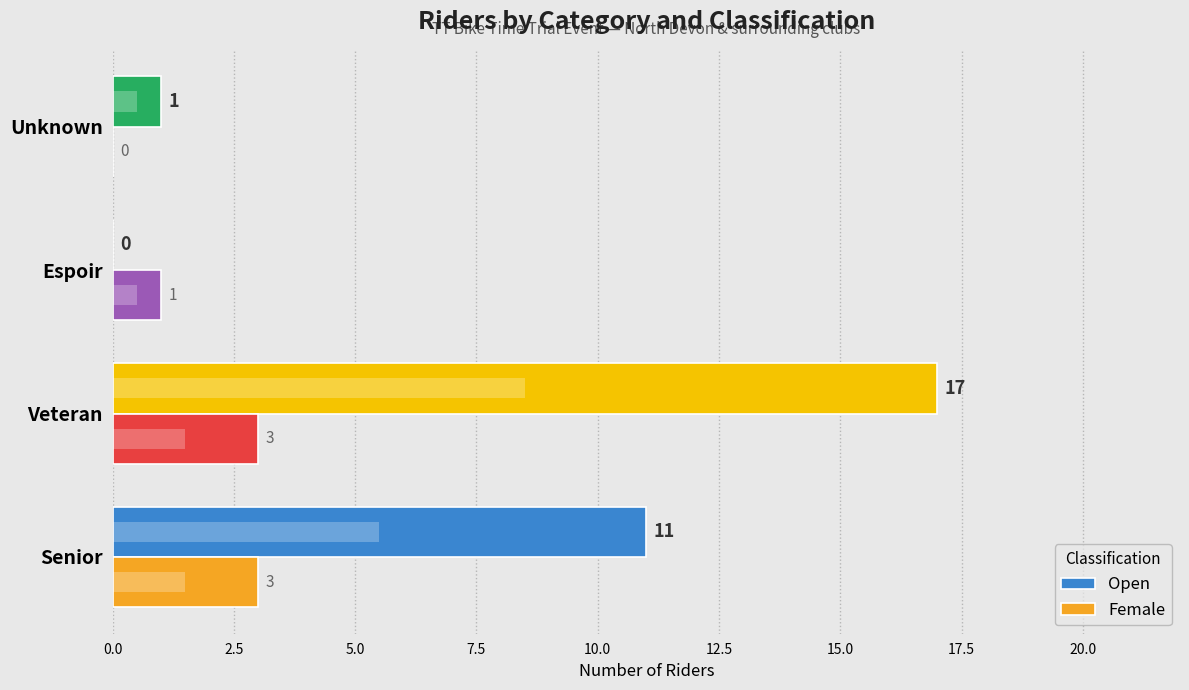

What position from the left is Espoir?

3